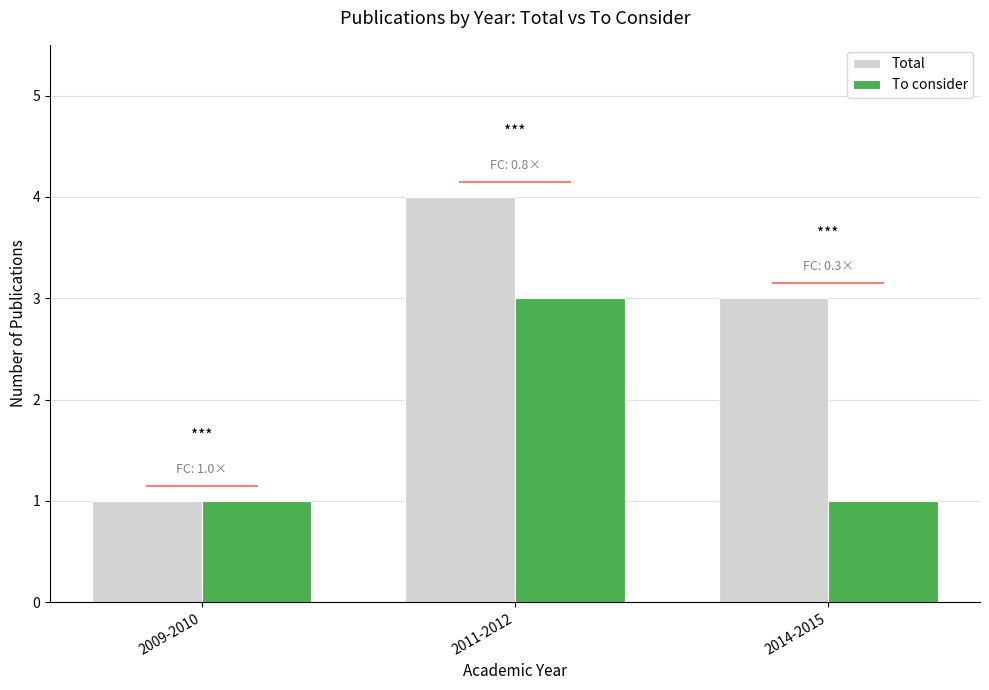

Rank the categories by Total value from highest to lowest.

2011-2012, 2014-2015, 2009-2010